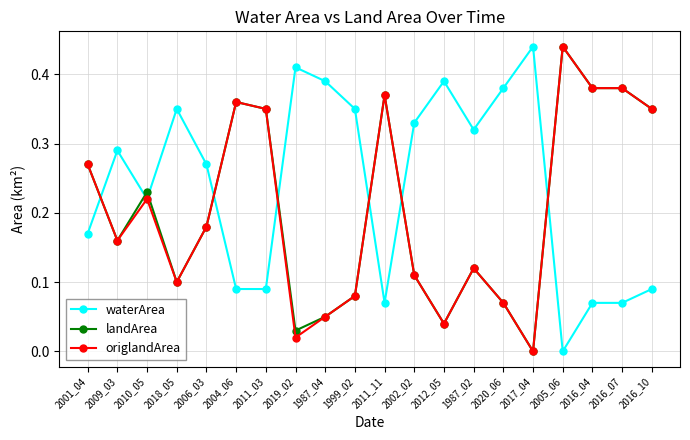

Where is the first local maximum for waterArea?

2009_03